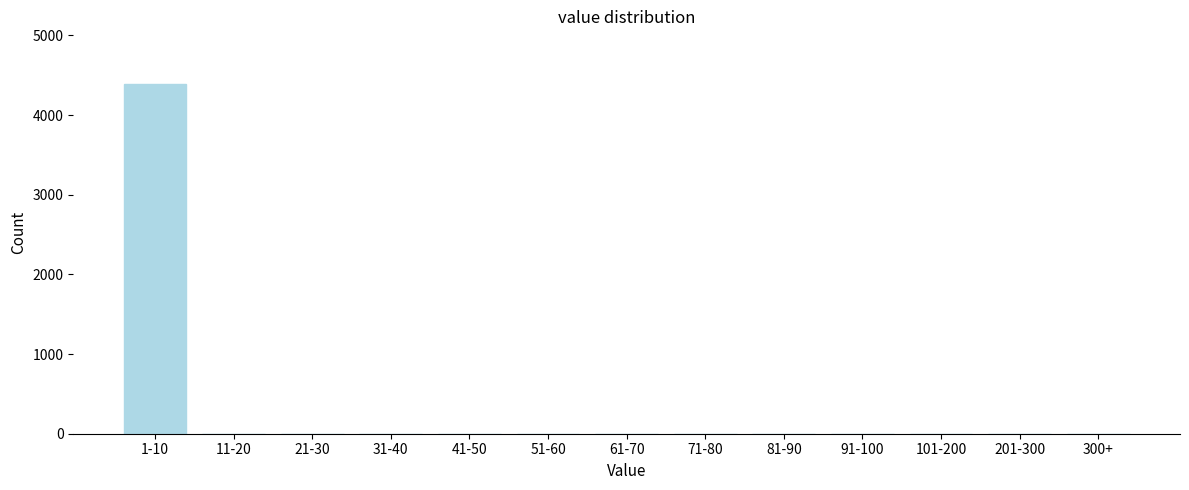

Reading left to right, extract all data points from this chart.

1-10=4392	11-20=0	21-30=0	31-40=0	41-50=0	51-60=0	61-70=0	71-80=0	81-90=0	91-100=0	101-200=0	201-300=0	300+=0